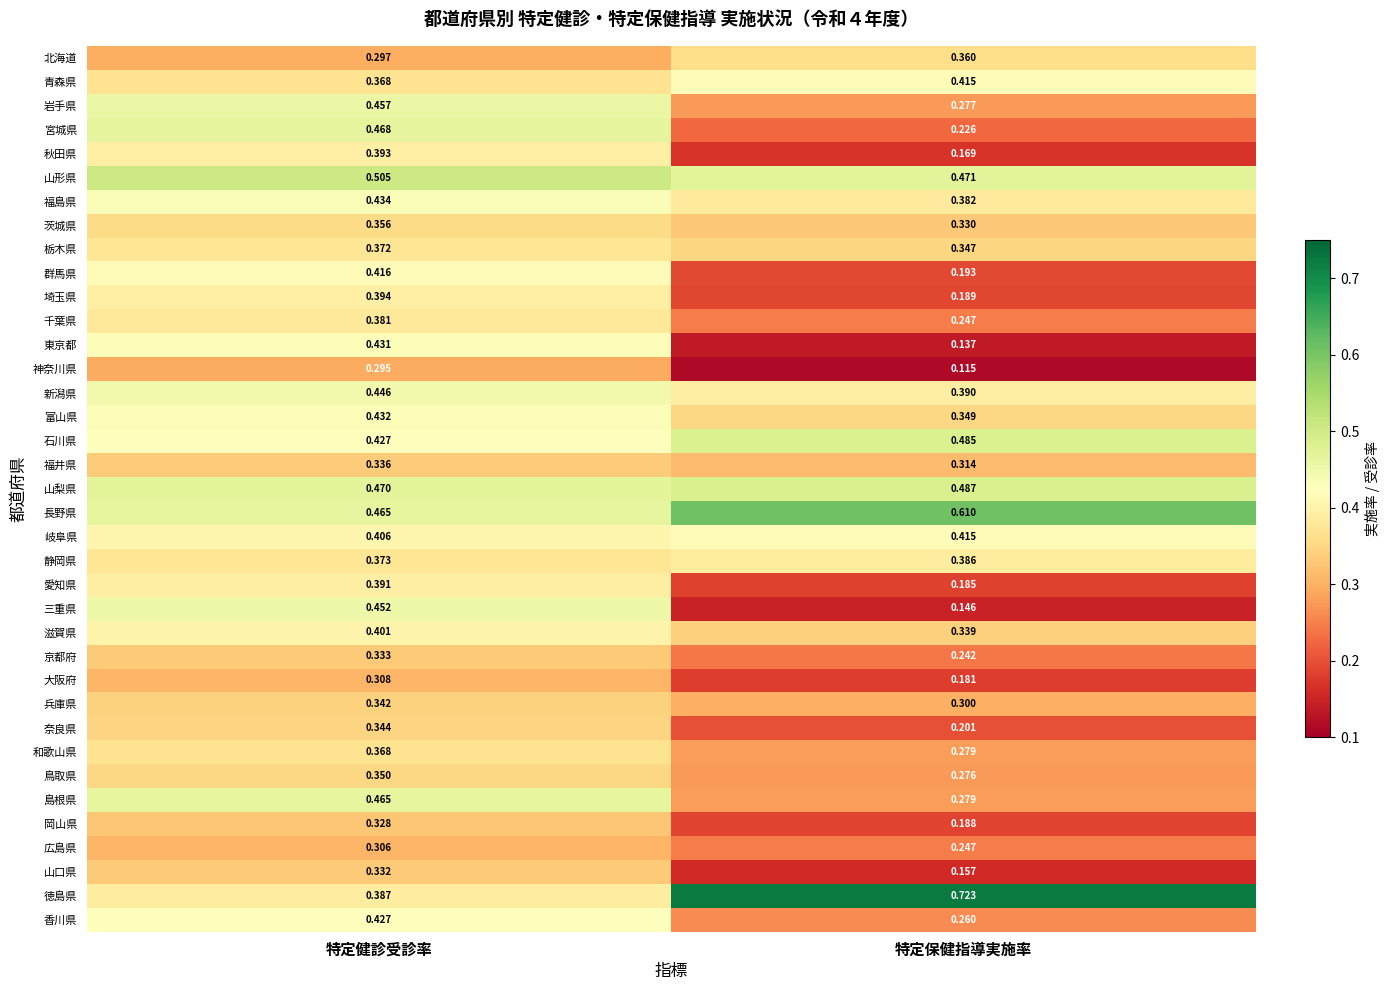

List the labels in order of 山形県 value, largest first.

特定健診受診率, 特定保健指導実施率